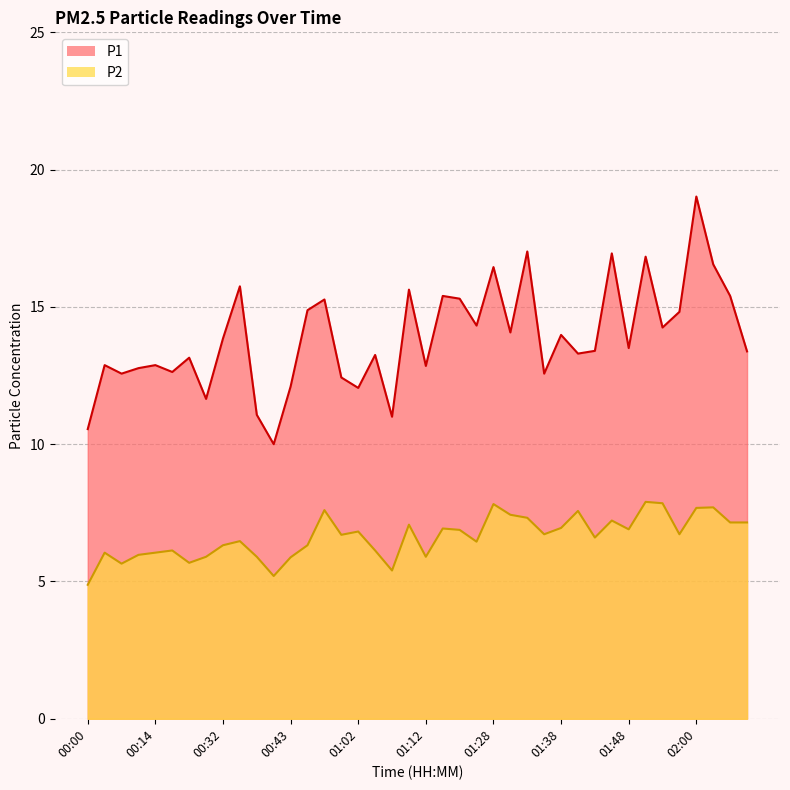

Reading right to left, extract all data points from this chart.

P1: 02:13=13.4	02:10=15.4	02:08=16.6	02:00=19.0	01:55=14.8	01:53=14.2	01:50=16.8	01:48=13.5	01:45=16.9	01:43=13.4	01:40=13.3	01:38=14.0	01:35=12.6	01:33=17.0	01:30=14.1	01:28=16.4	01:20=14.3	01:17=15.3	01:15=15.4	01:12=12.8	01:10=15.6	01:07=11.0	01:05=13.2	01:02=12.1	00:59=12.4	00:54=15.3	00:51=14.9	00:43=12.1	00:40=10.0	00:38=11.1	00:35=15.8	00:32=13.8	00:30=11.7	00:24=13.2	00:16=12.6	00:14=12.9	00:08=12.8	00:06=12.6	00:03=12.9	00:00=10.6
P2: 02:13=7.2	02:10=7.2	02:08=7.7	02:00=7.7	01:55=6.7	01:53=7.8	01:50=7.9	01:48=6.9	01:45=7.2	01:43=6.6	01:40=7.6	01:38=7.0	01:35=6.7	01:33=7.3	01:30=7.4	01:28=7.8	01:20=6.5	01:17=6.9	01:15=6.9	01:12=5.9	01:10=7.1	01:07=5.4	01:05=6.1	01:02=6.8	00:59=6.7	00:54=7.6	00:51=6.3	00:43=5.9	00:40=5.2	00:38=5.9	00:35=6.5	00:32=6.3	00:30=5.9	00:24=5.7	00:16=6.1	00:14=6.0	00:08=6.0	00:06=5.7	00:03=6.0	00:00=4.9